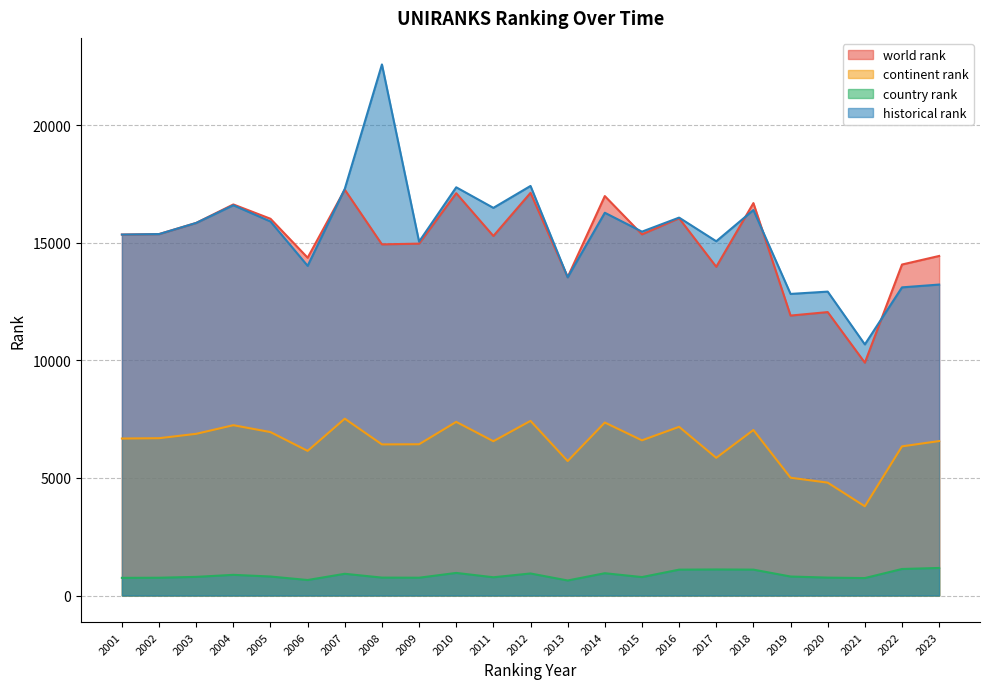

At which category does country rank reach its first local peak?

2004